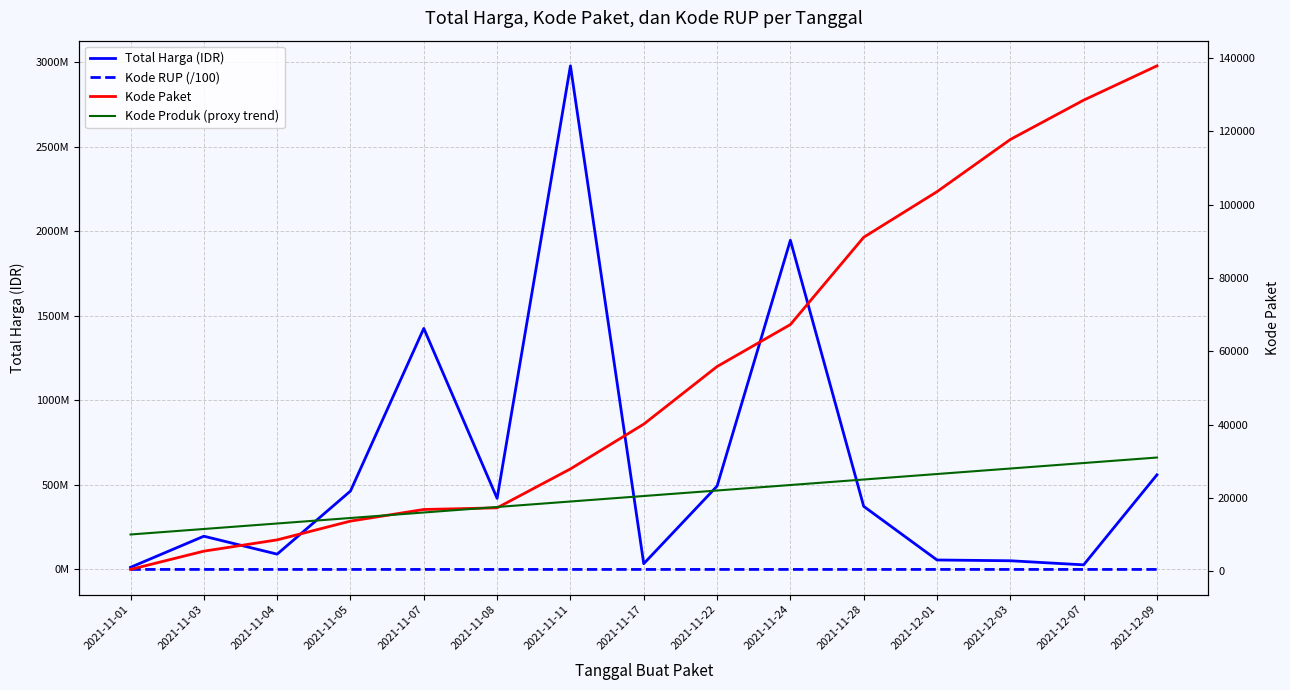

At which label does Kode Produk (proxy trend) first exceed 20500?

2021-11-22